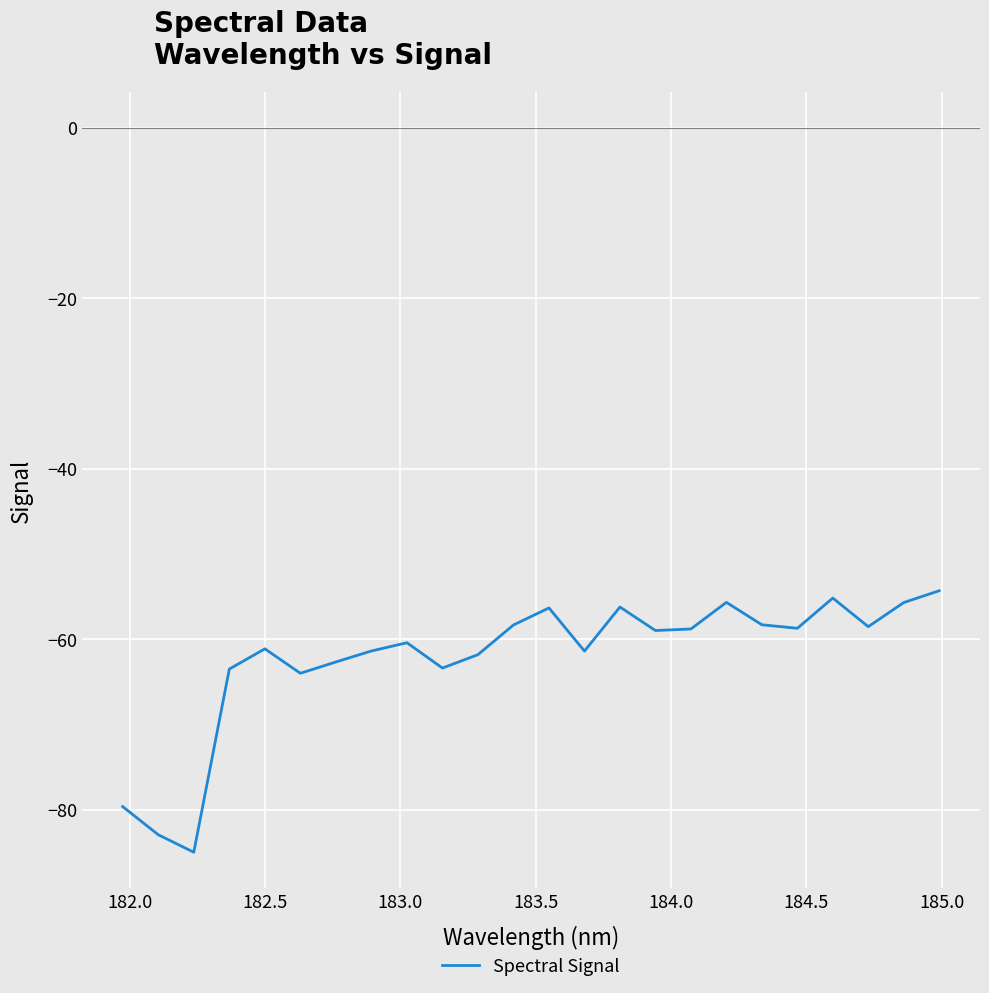

What is the difference between the second highest and minimum values?

29.8